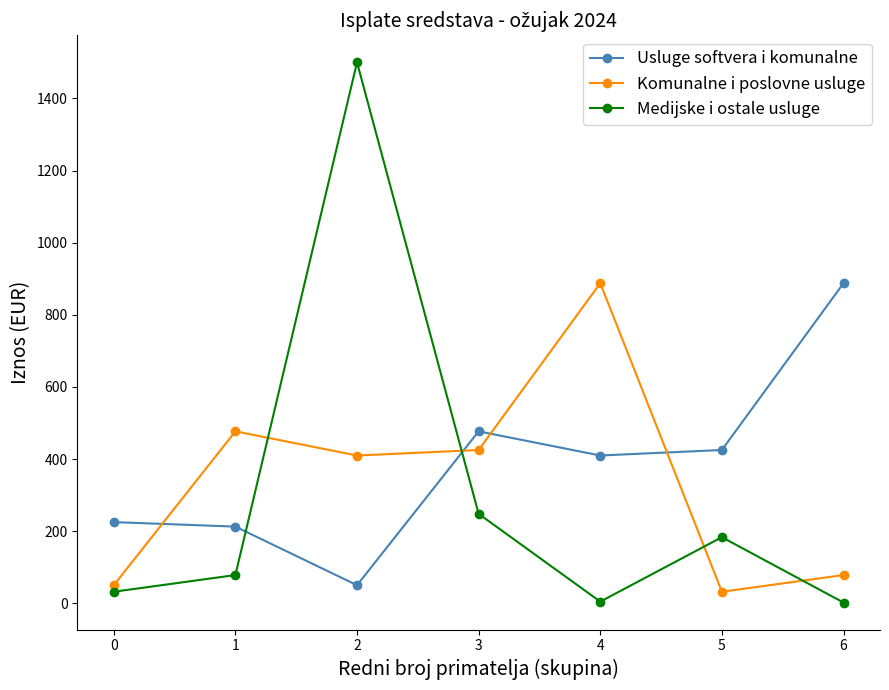

Which series has the widest spread of values?

Medijske i ostale usluge